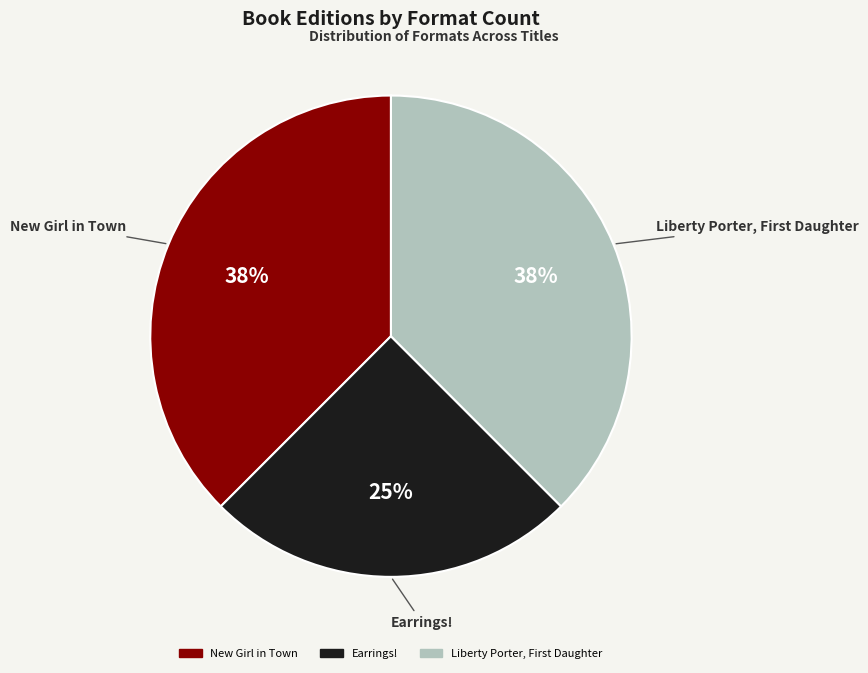

What percentage is the Earrings! slice, to the nearest percent?

25%